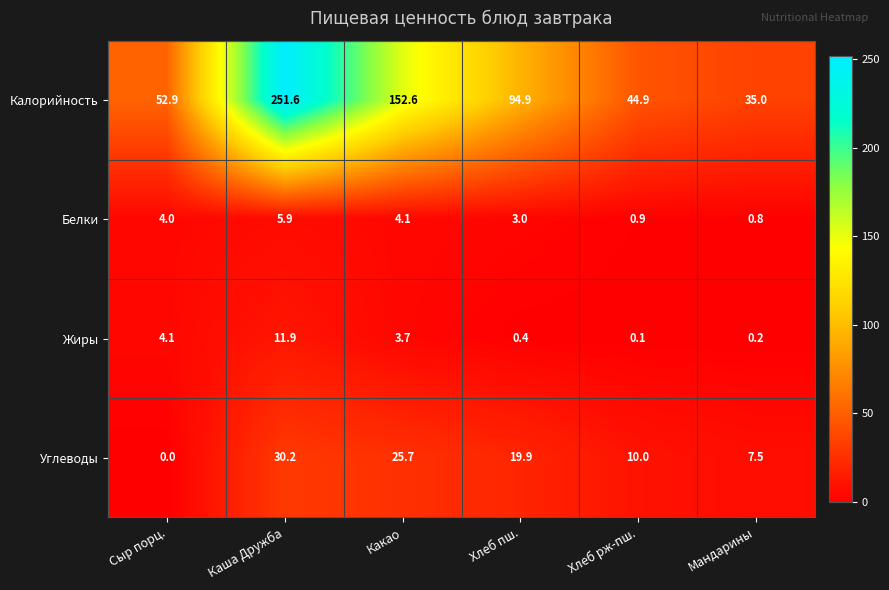

Rank the series at Какао from lowest to highest value.

Жиры, Белки, Углеводы, Калорийность